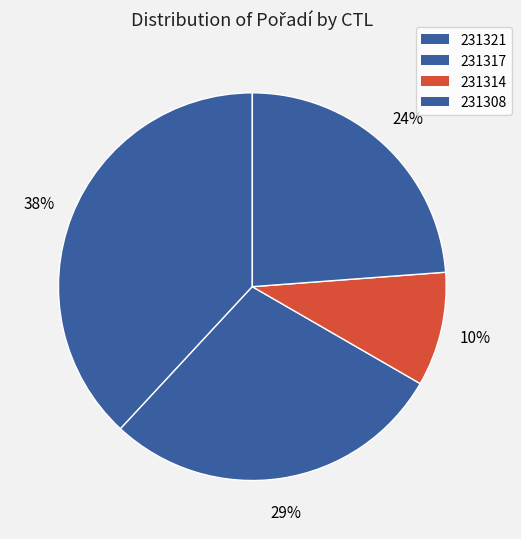

Which slice is the largest?

231321